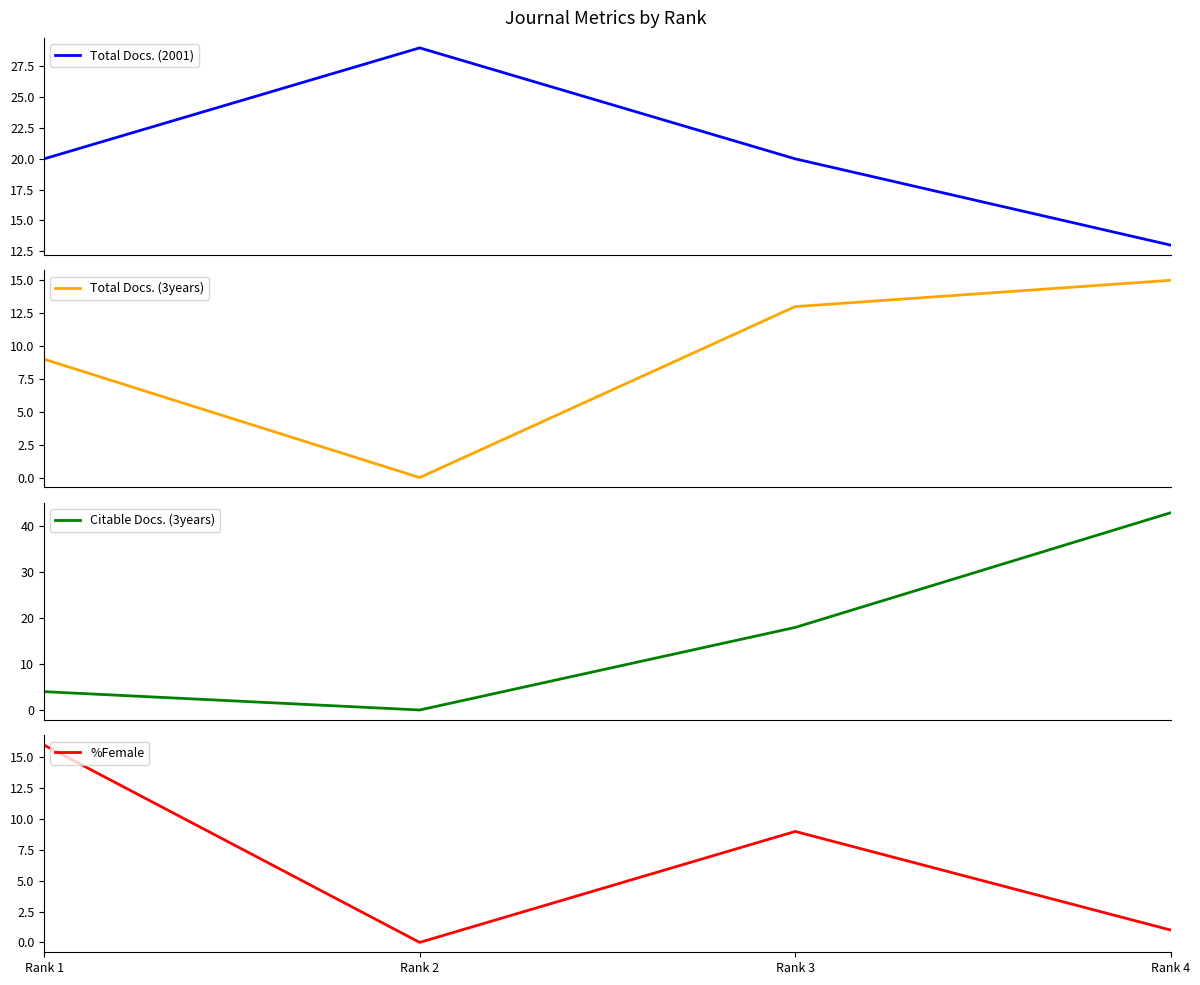

Is the value of Total Docs. (2001) at Rank 1 greater than the value of Total Docs. (3years) at Rank 2?

Yes